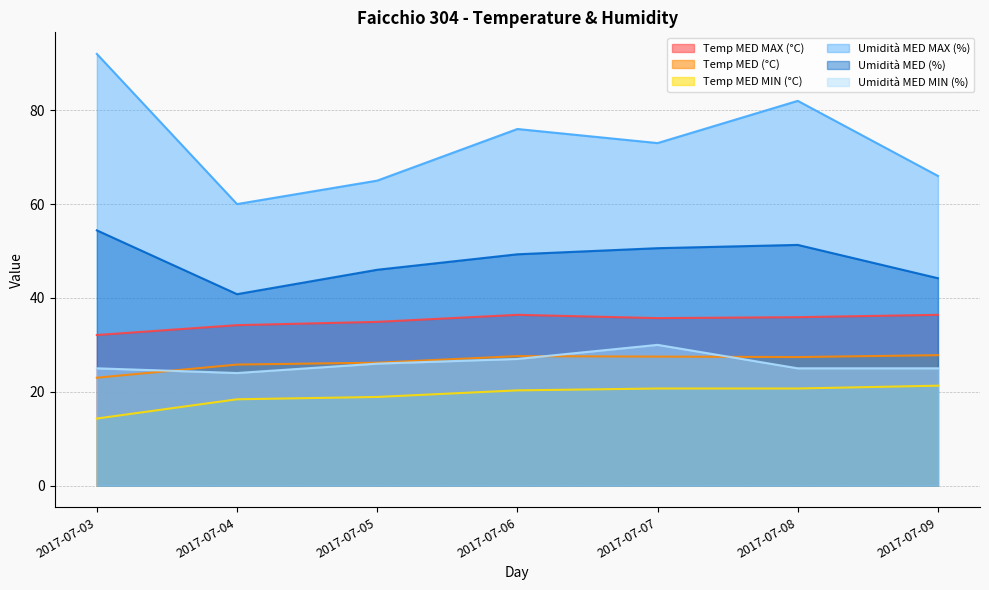

What are all the series names shown in the legend?

Temp MED MAX (°C), Temp MED (°C), Temp MED MIN (°C), Umidità MED MAX (%), Umidità MED (%), Umidità MED MIN (%)